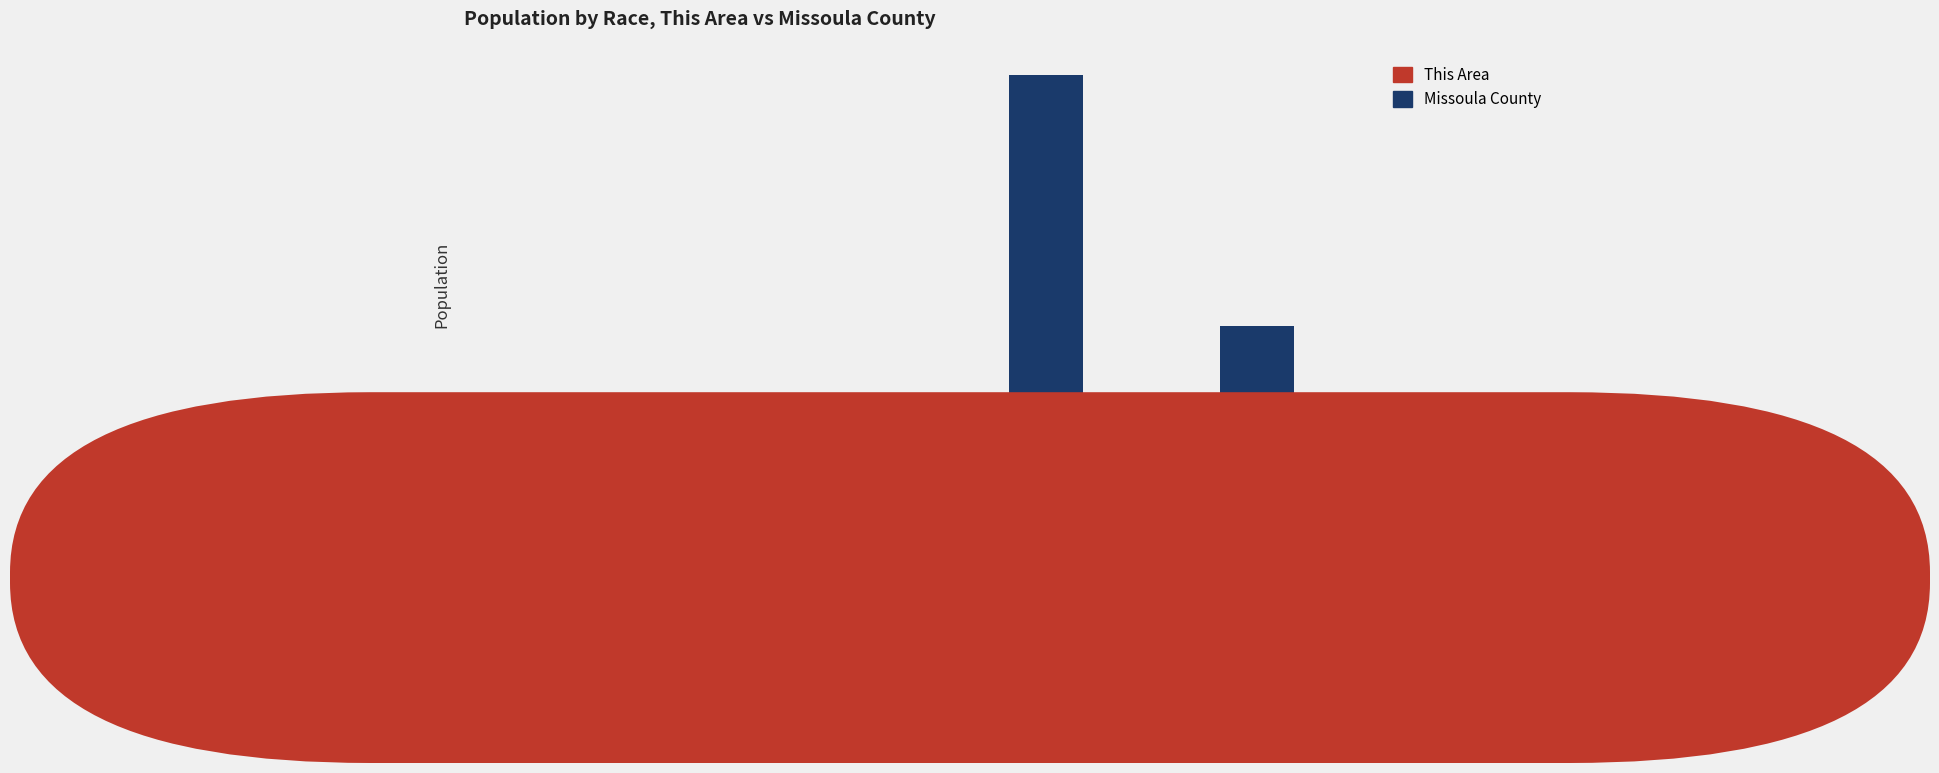

What is the average value of the This Area series?

41